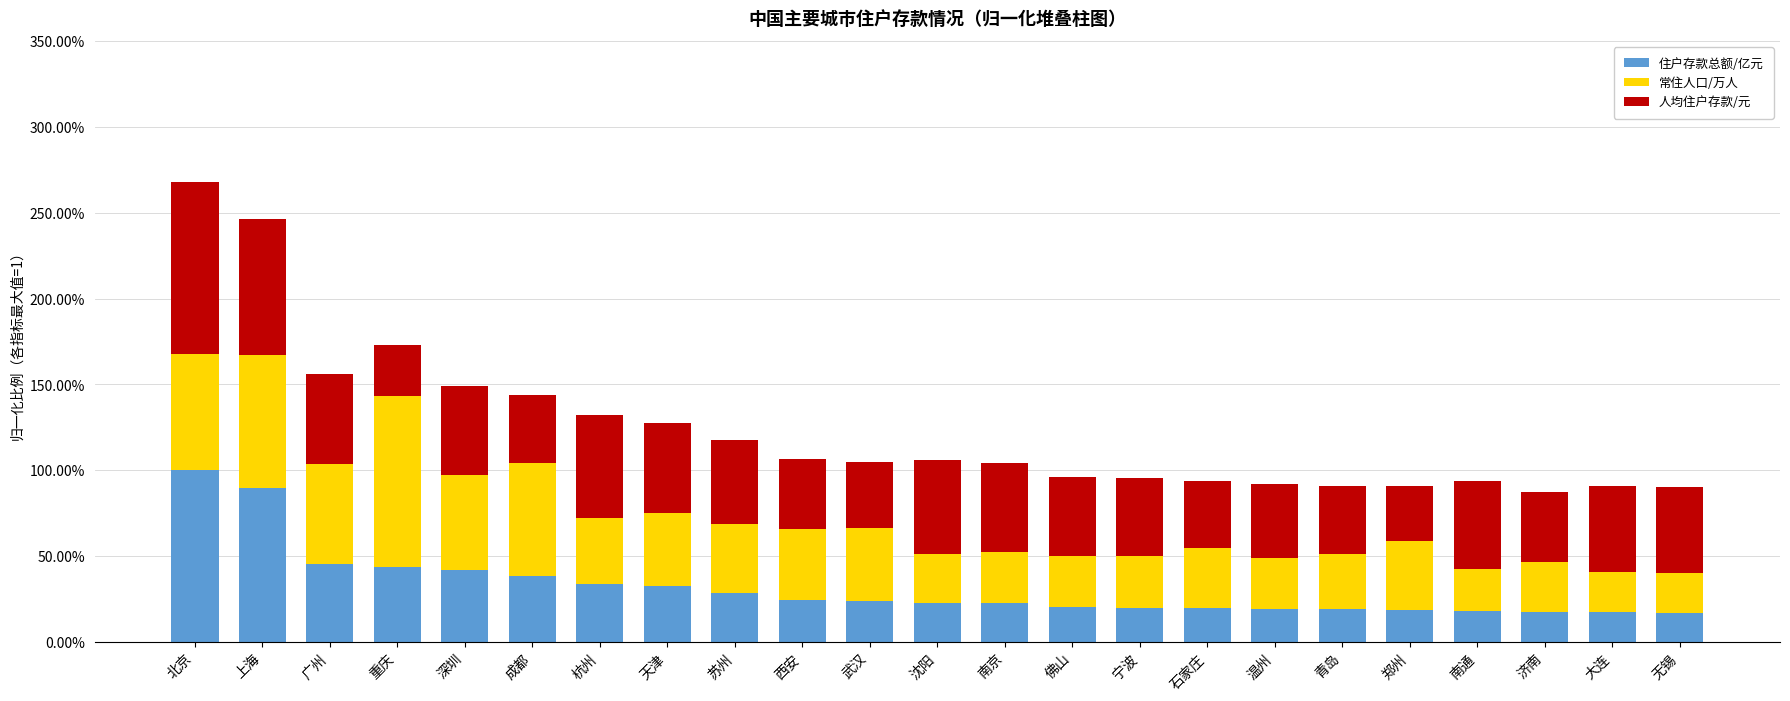

What are all the series names shown in the legend?

住户存款总额/亿元, 常住人口/万人, 人均住户存款/元